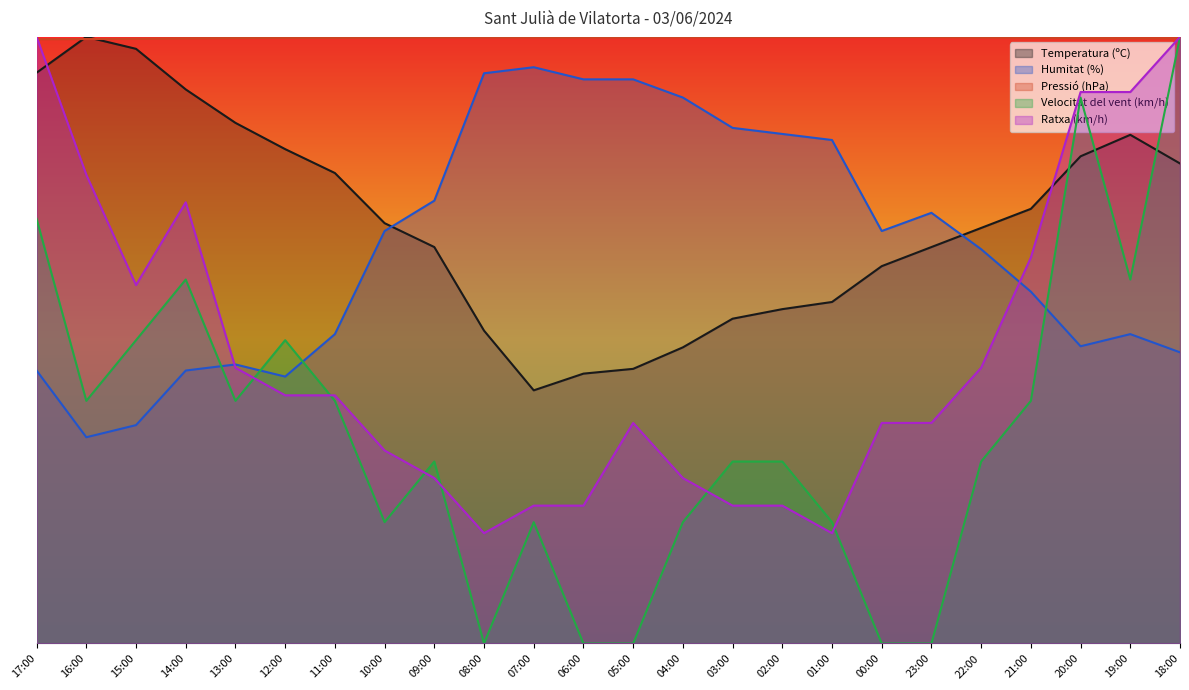

Read the Pressió (hPa) value at 17:00.

99.6